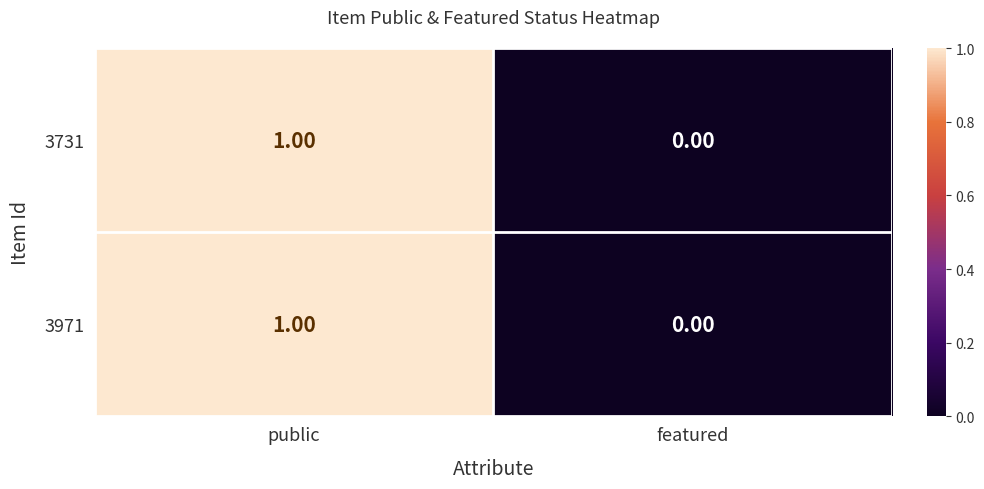

At which label is 3971 closest to 0?

featured